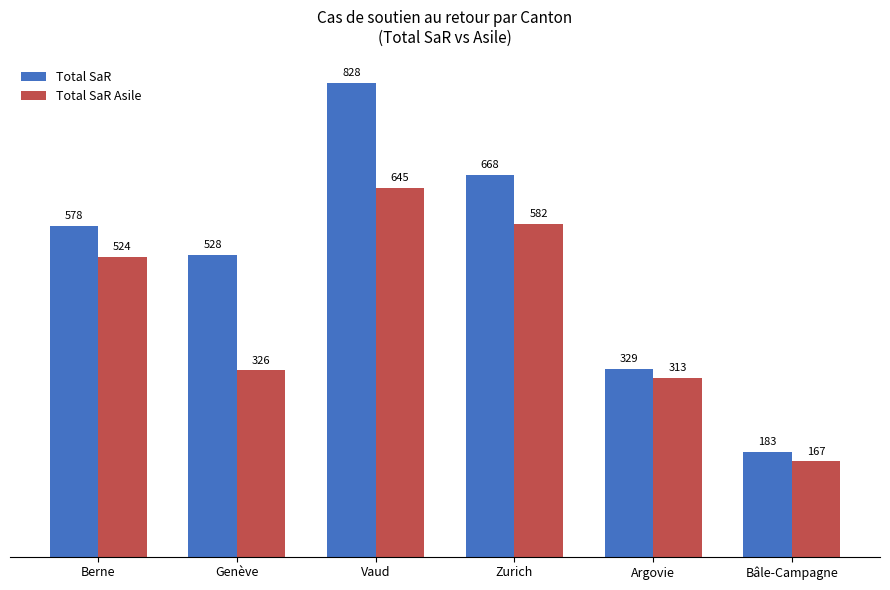

What are all the series names shown in the legend?

Total SaR, Total SaR Asile